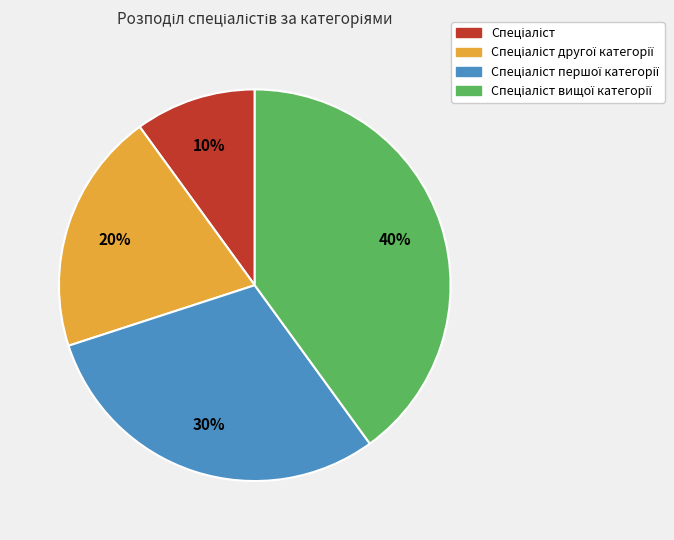

To the nearest percent, what is the average slice percentage?

25%